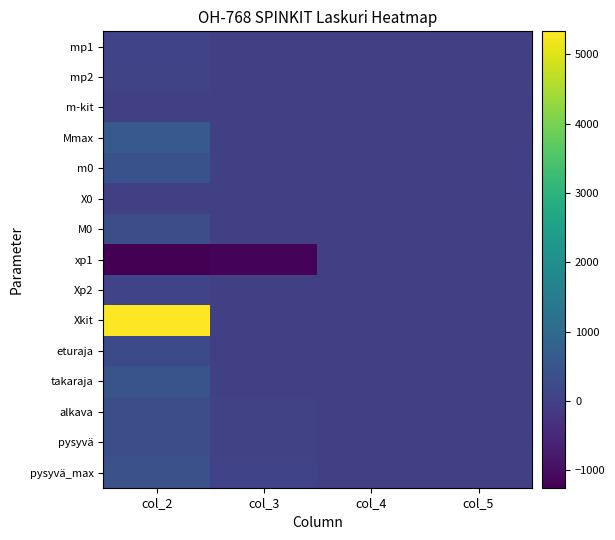

Which series has the largest range (max minus min)?

Xkit